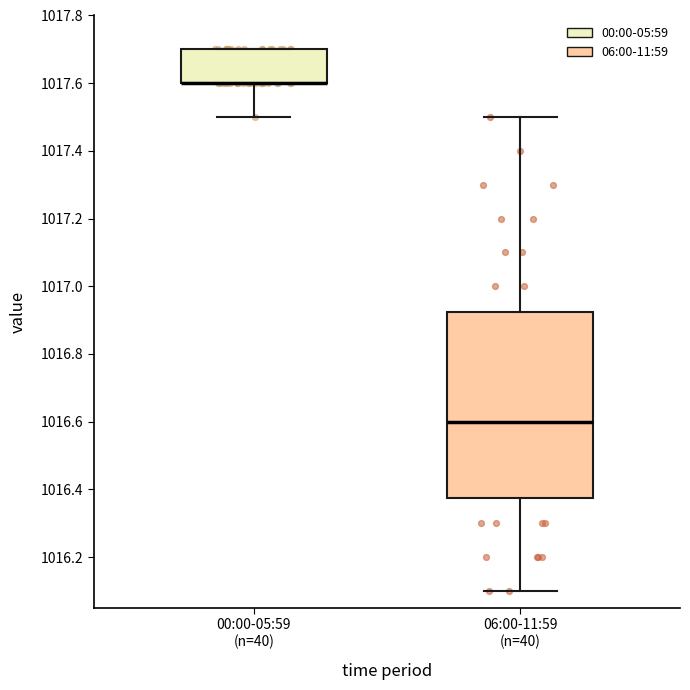

Where is the upper edge of the box for 00:00-05:59 (n=40) on the y-axis? The values are not printed on the chart, so give them approximately, as read against the axis.

1017.70